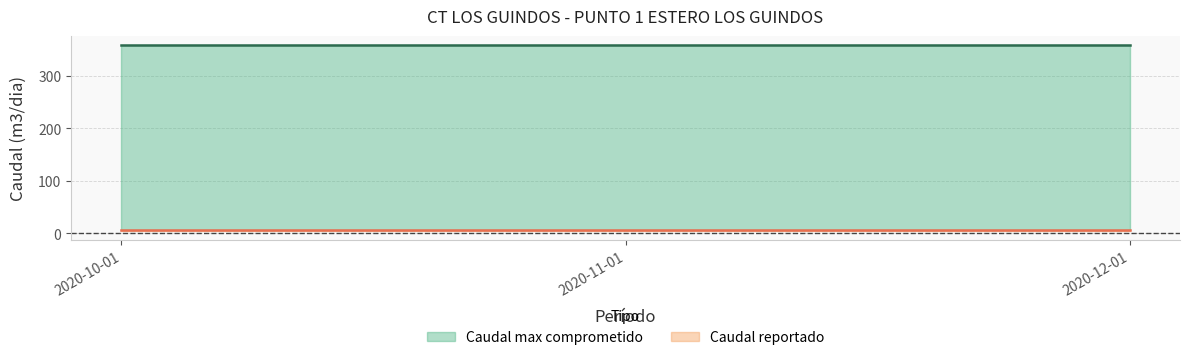

Does the chart have visible grid lines?

Yes